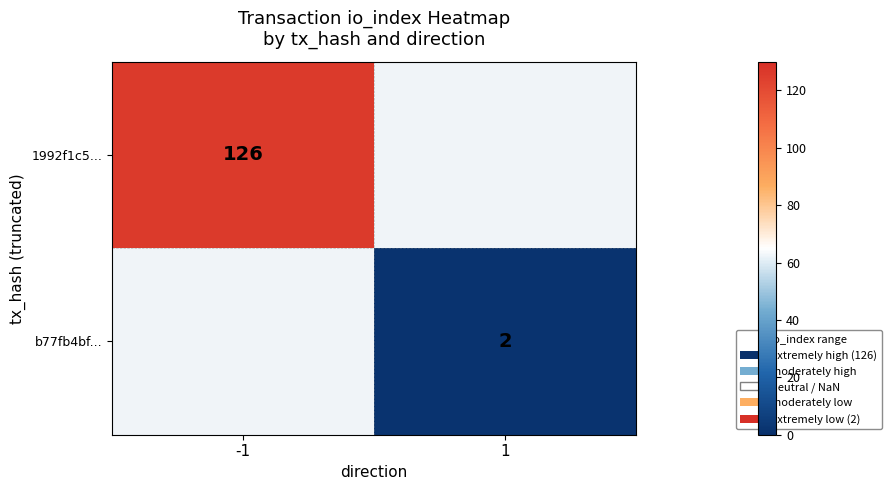

How many data points does each series have?

2